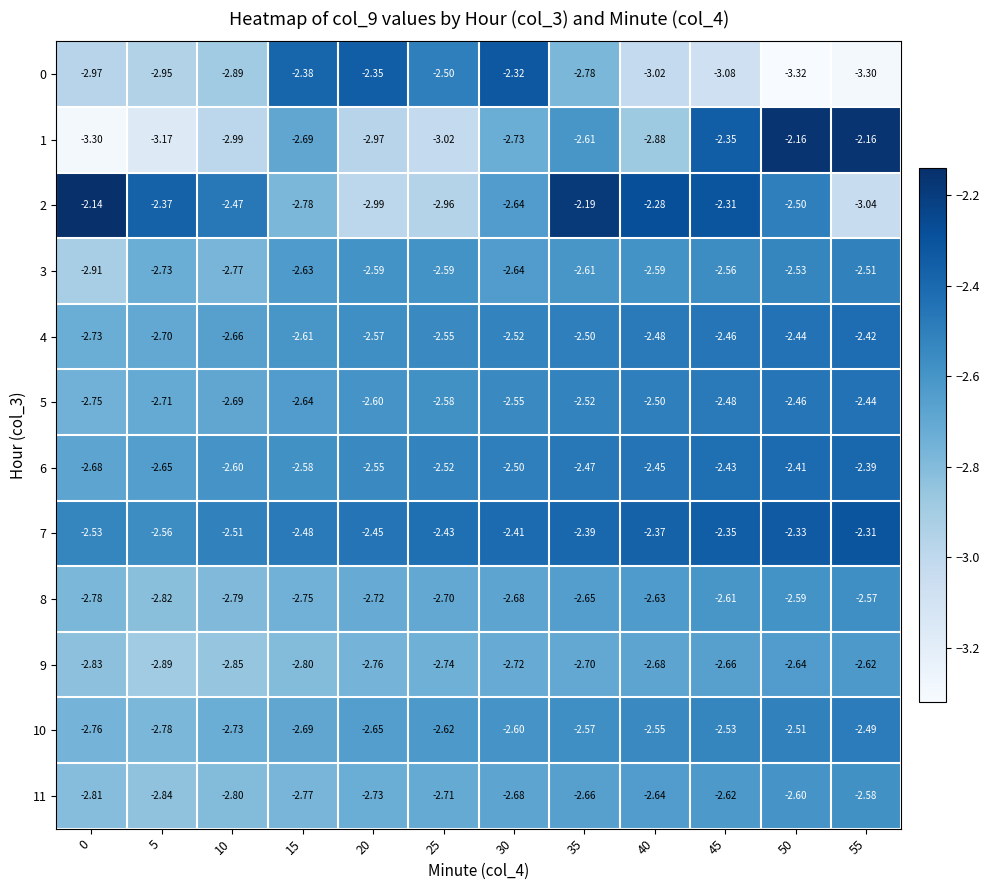

Rank the series at 25 from highest to lowest value.

7, 0, 6, 4, 5, 3, 10, 8, 11, 9, 2, 1